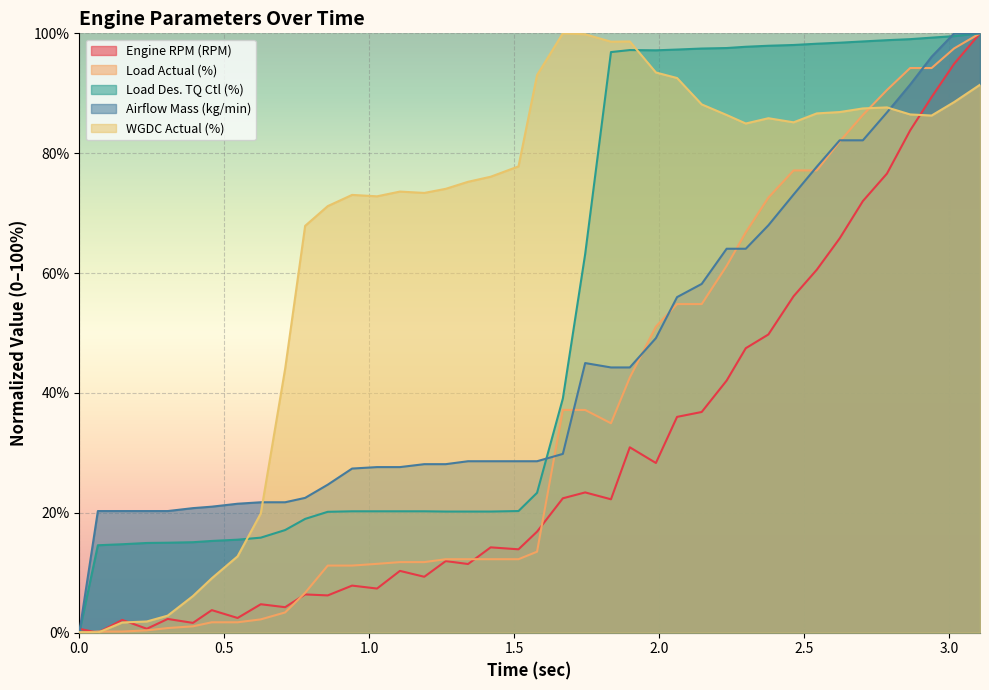

Which series ends up on top after the final intersection of Engine RPM (RPM) and Load Des. TQ Ctl (%)?

Load Des. TQ Ctl (%)